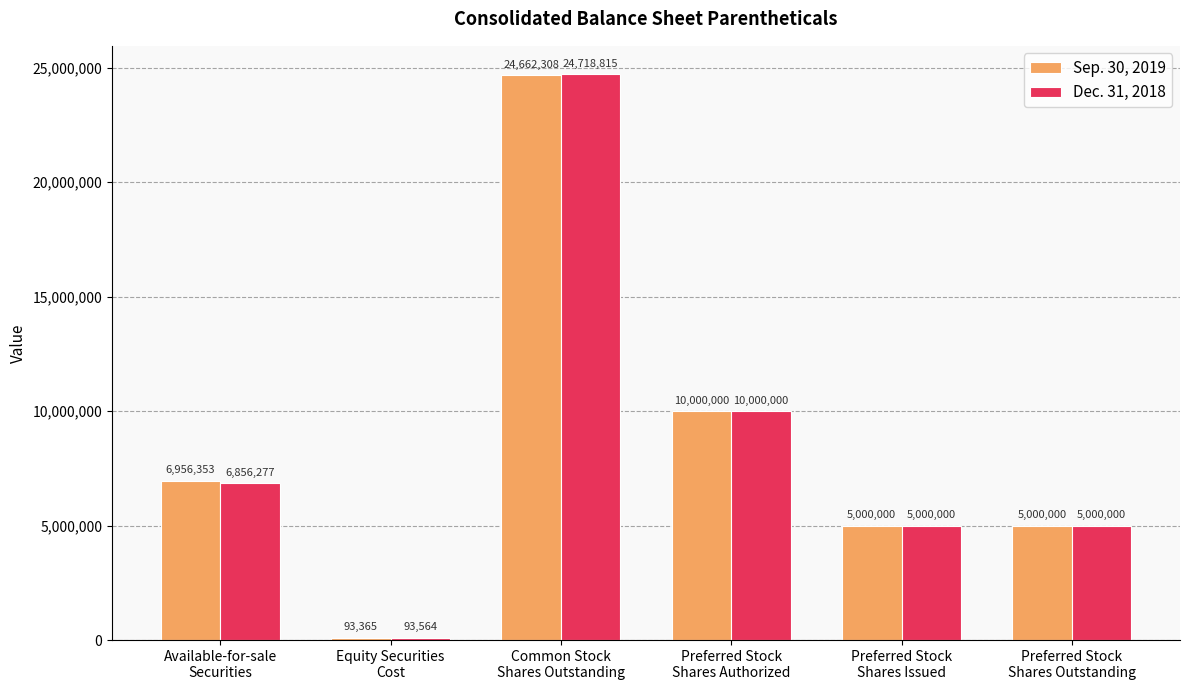

Rank the series at Common Stock
Shares Outstanding from highest to lowest value.

Dec. 31, 2018, Sep. 30, 2019